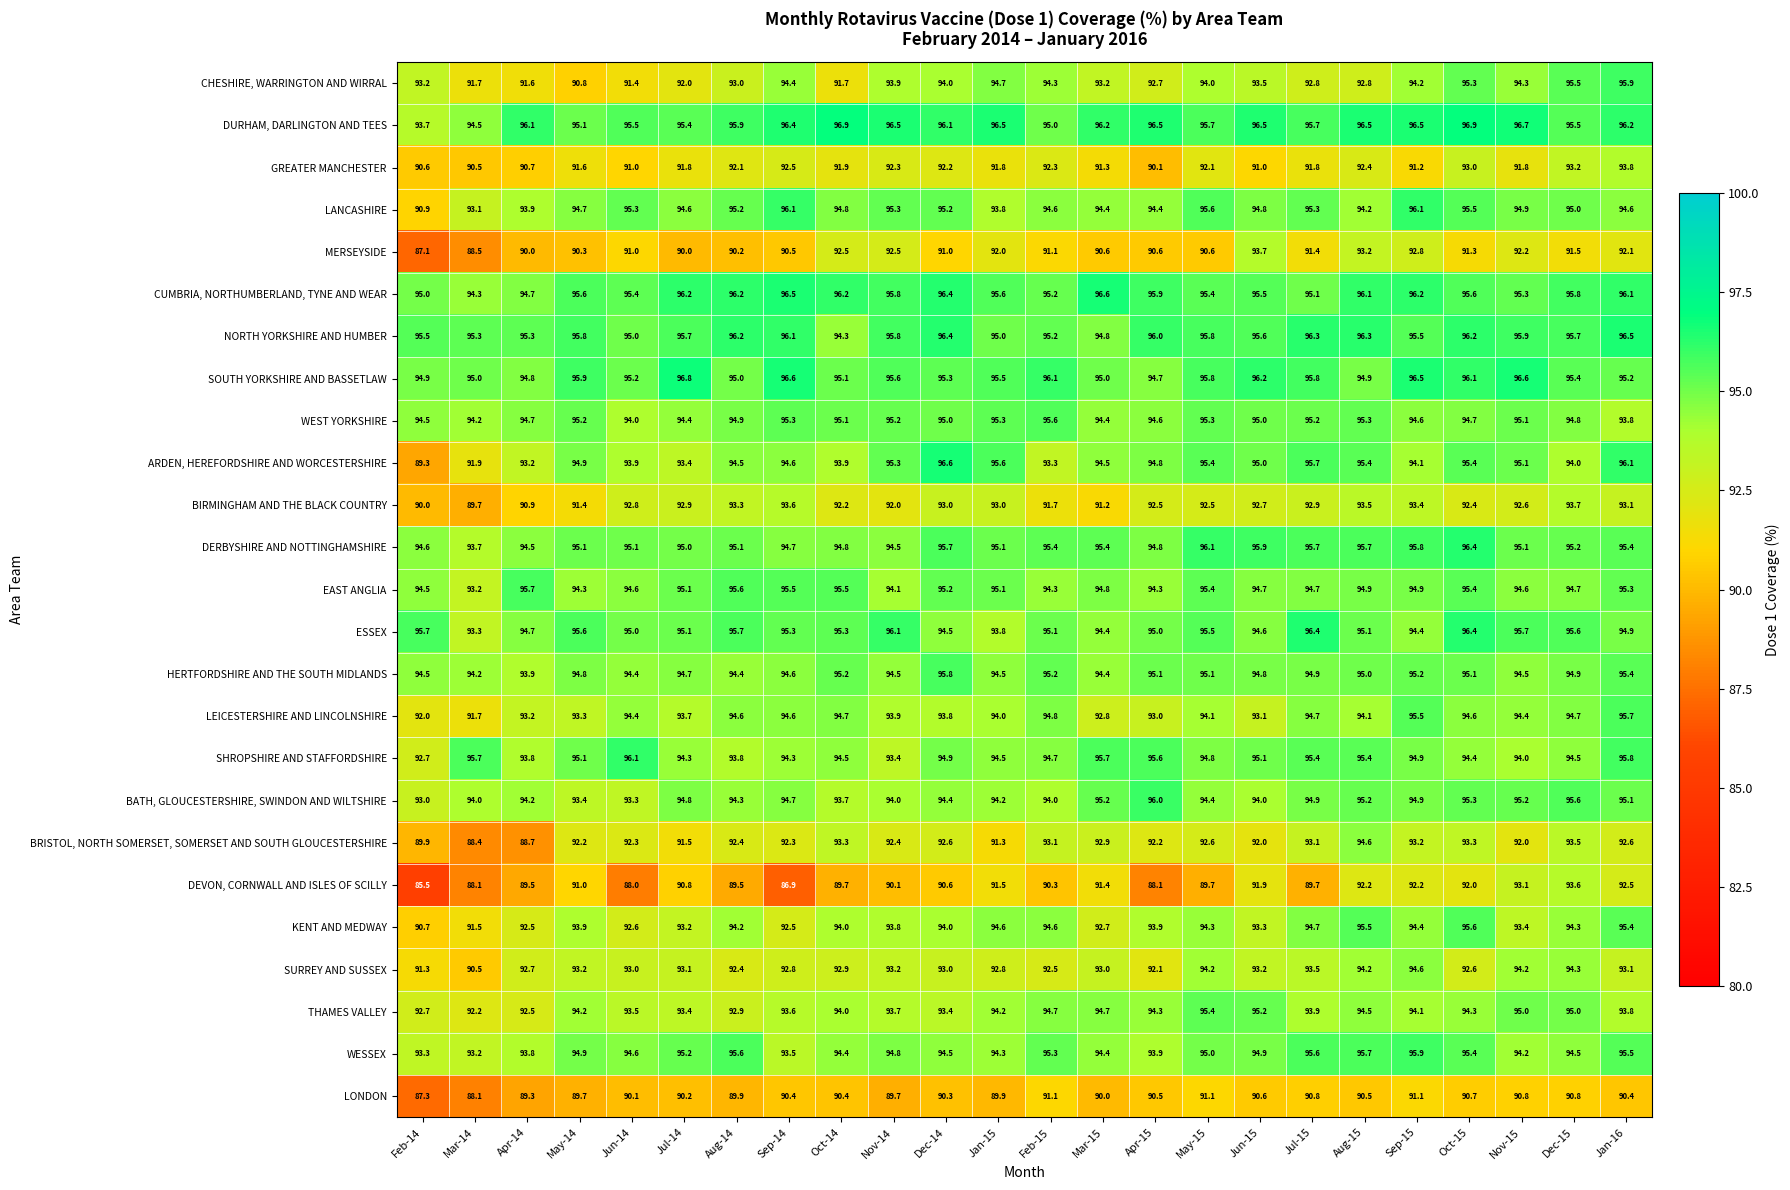

What is the average value of the WESSEX series?

94.7